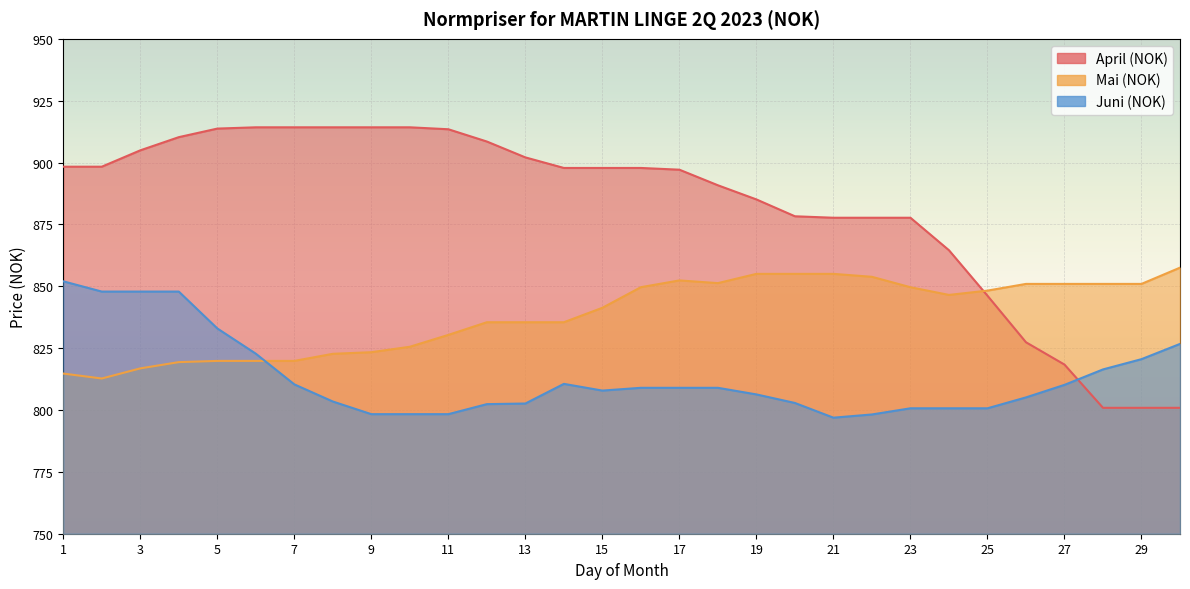

Reading left to right, extract all data points from this chart.

April (NOK): 898.3	898.3	904.9	910.3	913.7	914.2	914.2	914.2	914.2	914.2	913.5	908.5	902.1	897.8	897.8	897.8	897.1	890.8	885.1	878.3	877.7	877.7	877.7	864.6	846.2	827.4	818.4	800.9	800.9	800.9
Mai (NOK): 814.7	812.7	816.8	819.4	819.8	819.8	819.8	822.7	823.4	825.6	830.4	835.5	835.5	835.5	841.3	849.6	852.4	851.3	855.0	855.0	855.0	853.8	849.6	846.5	848.2	851.0	851.0	851.0	851.0	857.5
Juni (NOK): 852.0	847.9	847.9	847.9	833.0	822.8	810.4	803.4	798.3	798.3	798.3	802.4	802.6	810.6	807.9	809.0	809.0	809.0	806.3	802.8	796.9	798.2	800.7	800.7	800.7	805.1	810.2	816.4	820.5	826.7